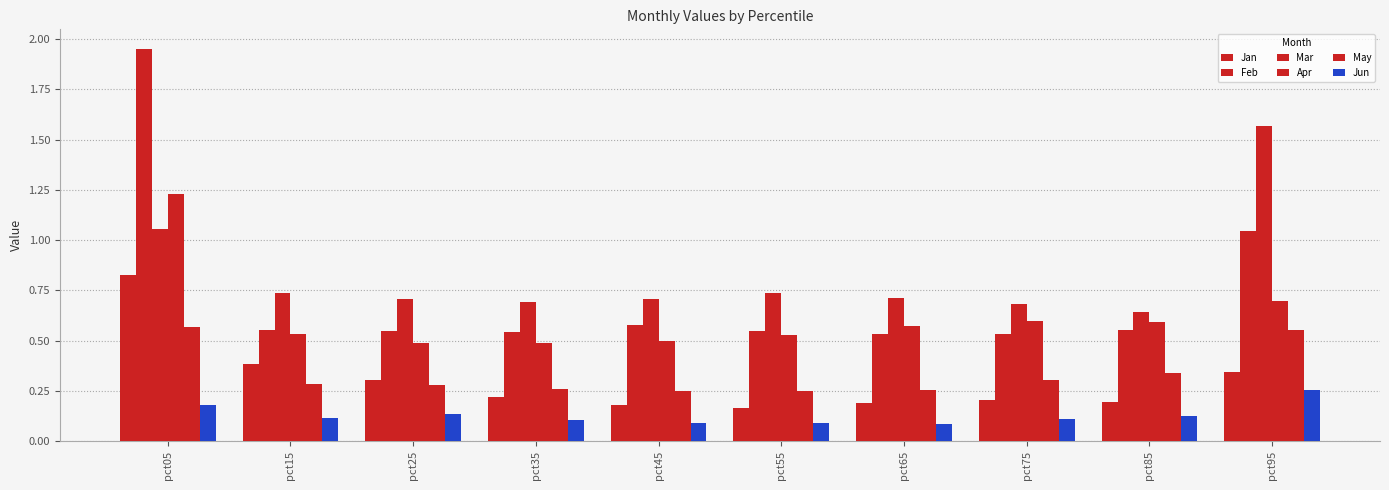

Are the bars grouped side by side (vs. stacked)?

Yes